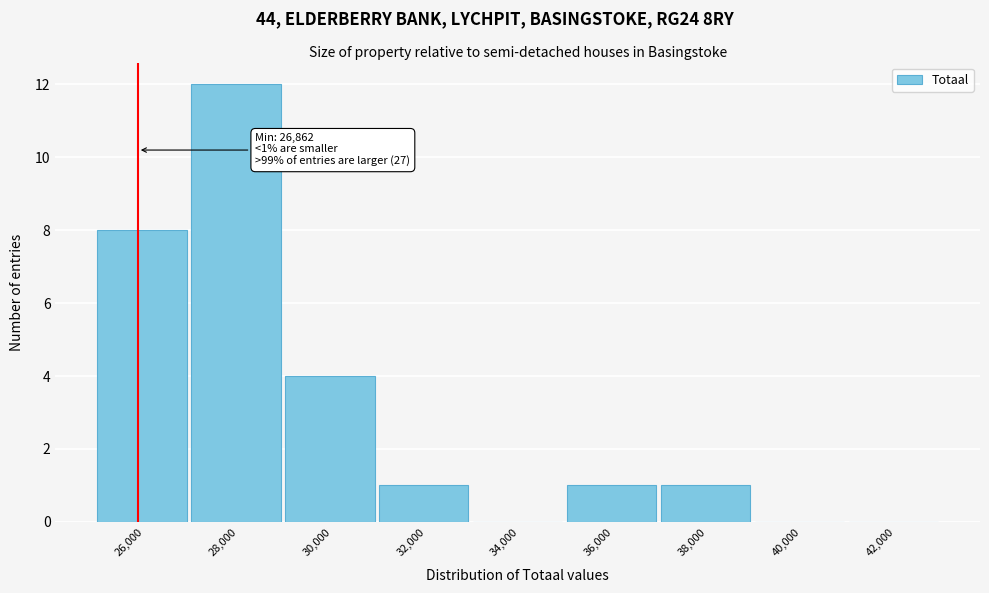

Reading right to left, what are all the values shown in this chart?

42,000=0	40,000=0	38,000=1	36,000=1	34,000=0	32,000=1	30,000=4	28,000=12	26,000=8